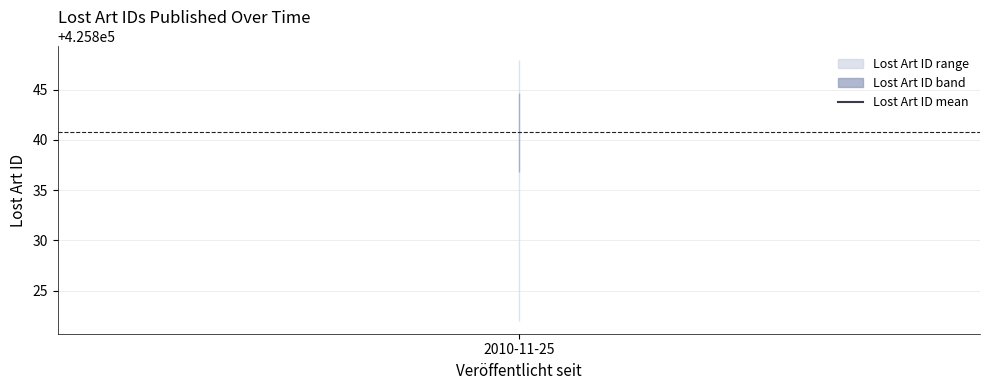

How many values exceed 425847?

1